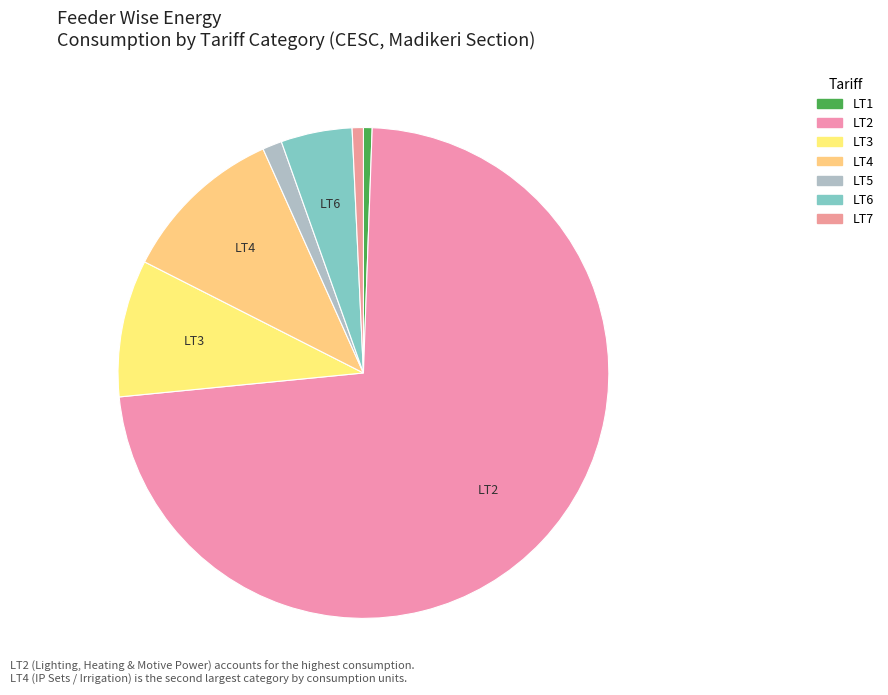

What percentage is the LT7 slice, to the nearest percent?

1%